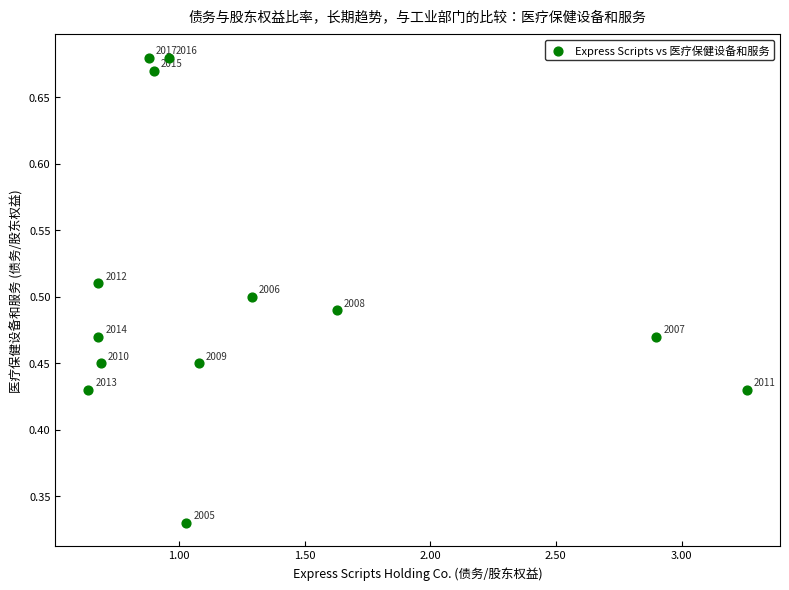

What is the range of X values (max minus min)?

2.6